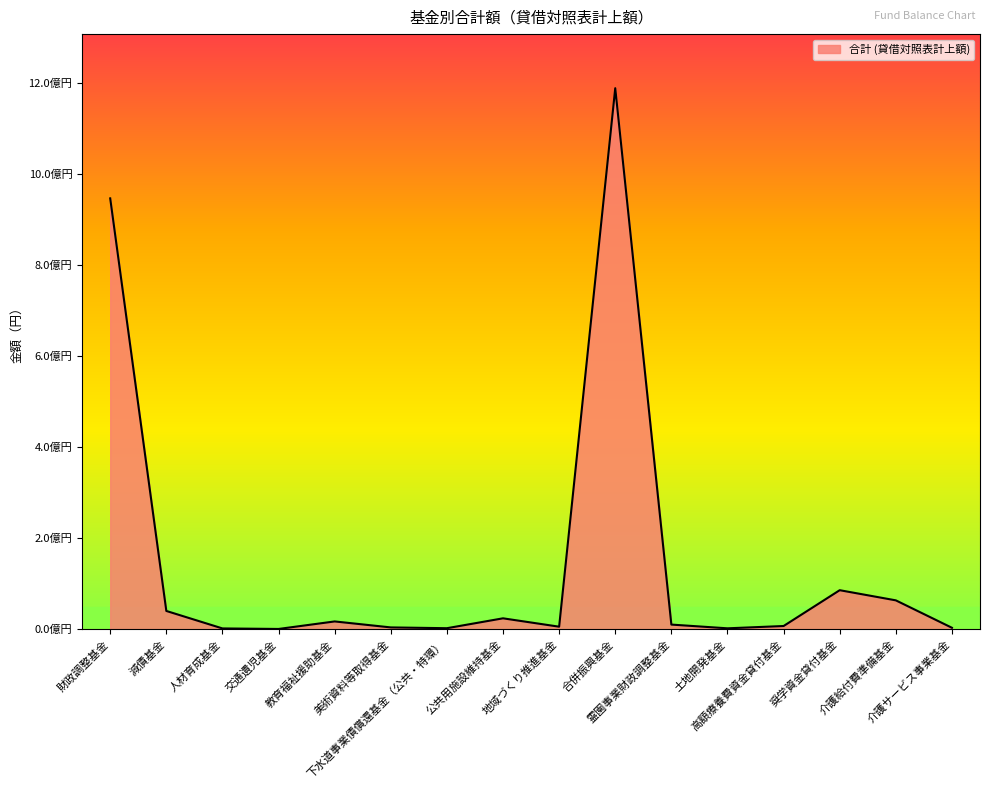

Where is the first local maximum?

教育福祉援助基金